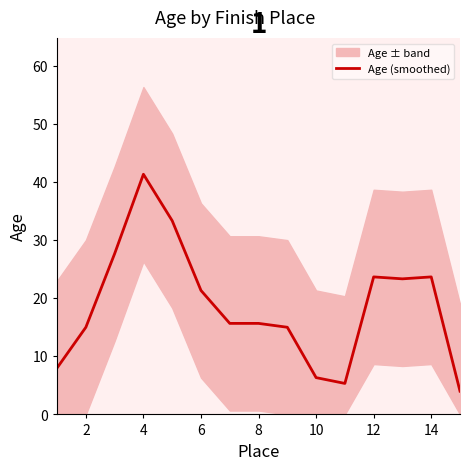

Reading left to right, list all the values displayed in this chart.

8.0	15.0	27.7	41.3	33.3	21.3	15.7	15.7	15.0	6.3	5.3	23.7	23.3	23.7	4.0